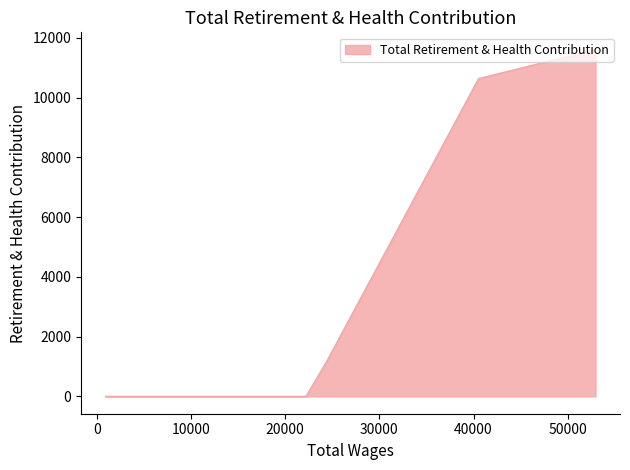

Between 40539.0 and 900.0, which is larger?

40539.0